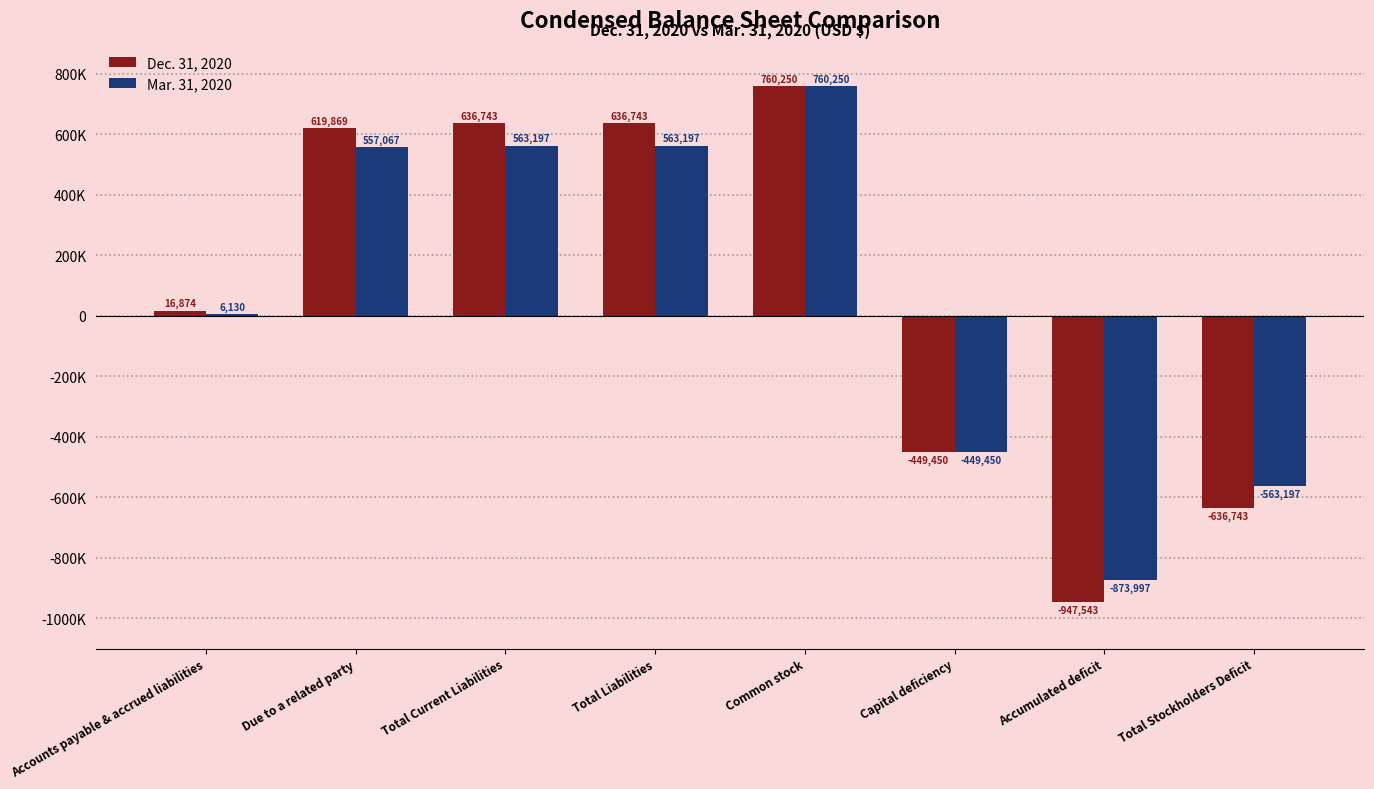

Does the chart contain stacked bars?

No